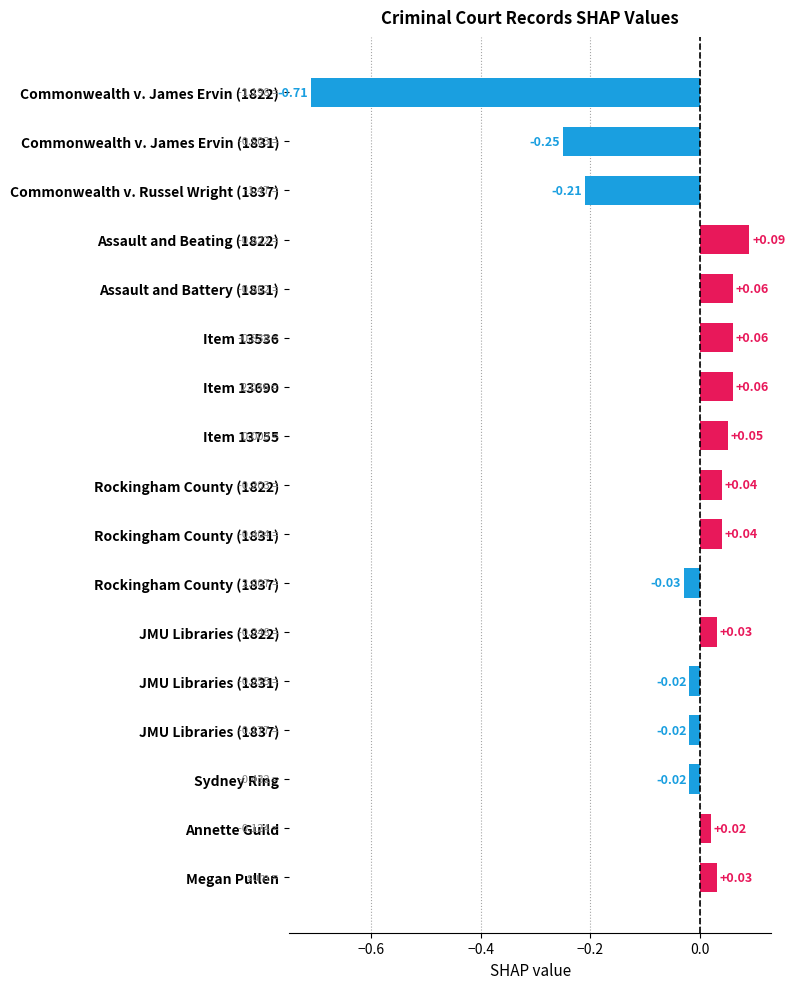

Which has a higher value, Sydney Ring or Megan Pullen?

Megan Pullen